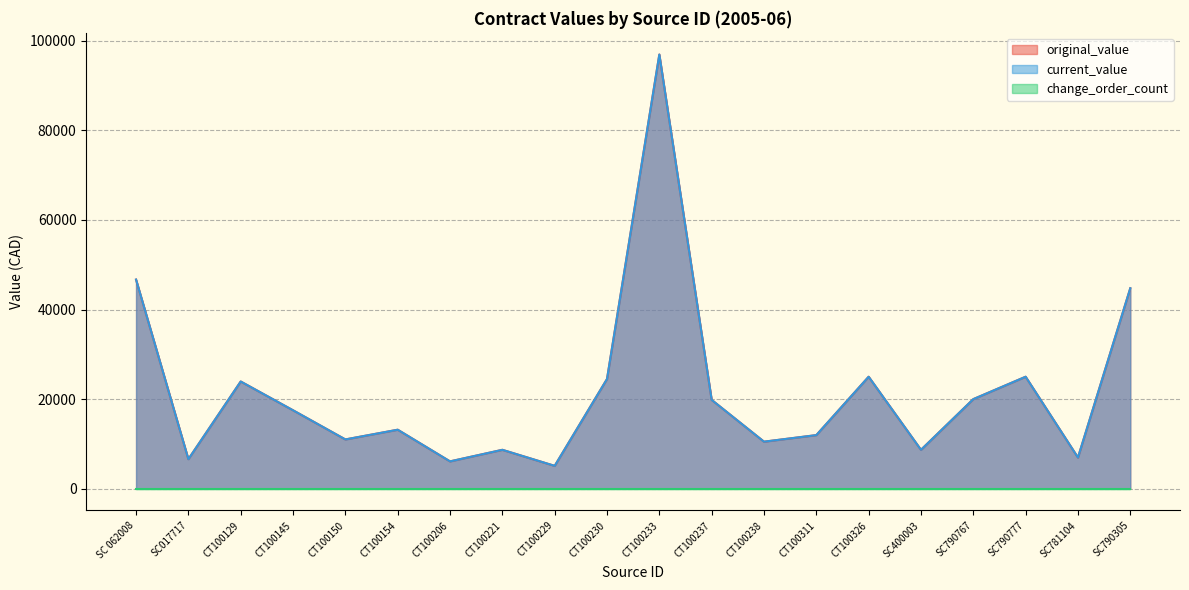

Which has a higher value, CT100326 or CT100206?

CT100326